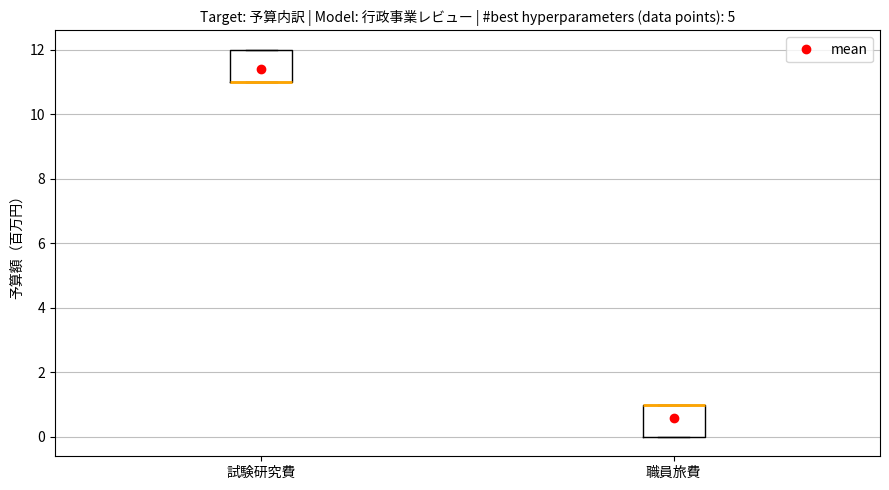

Reading left to right, transcribe this box plot: for each box, give where its median line is, the range the box spans, and where its two whiskers end, as read against the y-axis. The values are not printed on the chart, so give them approximately, as read against the axis.

試験研究費: median 11 (drawn on the box's lower edge), box 11 to 12, whiskers 11 to 12
職員旅費: median 1 (drawn on the box's upper edge), box 0 to 1, whiskers 0 to 1